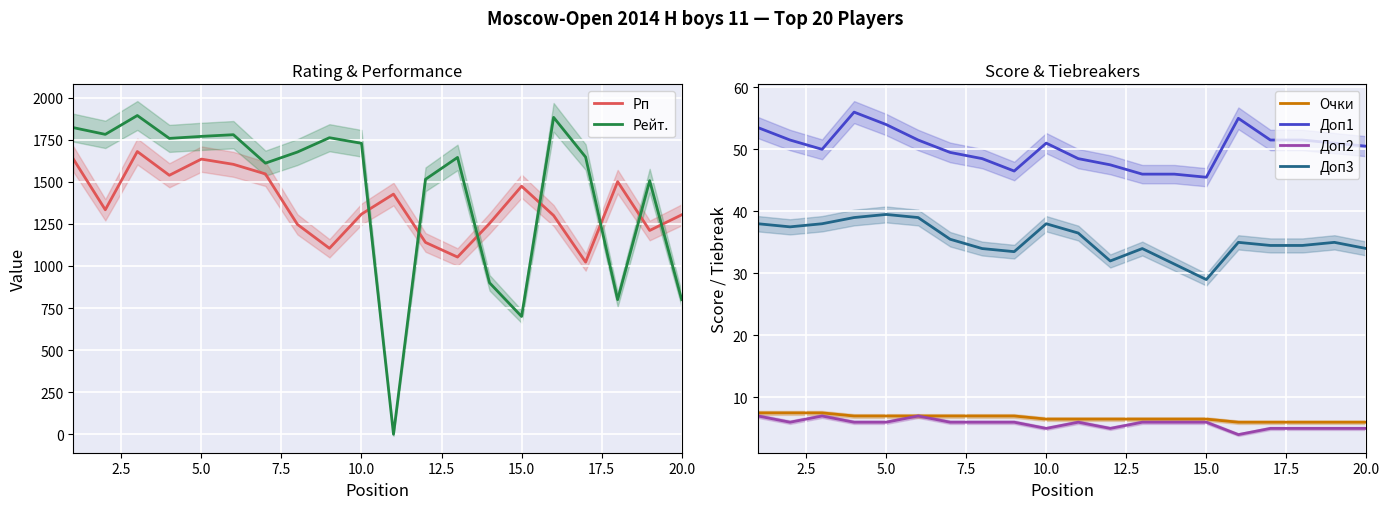

How many Очки values are between 6 and 7?

17